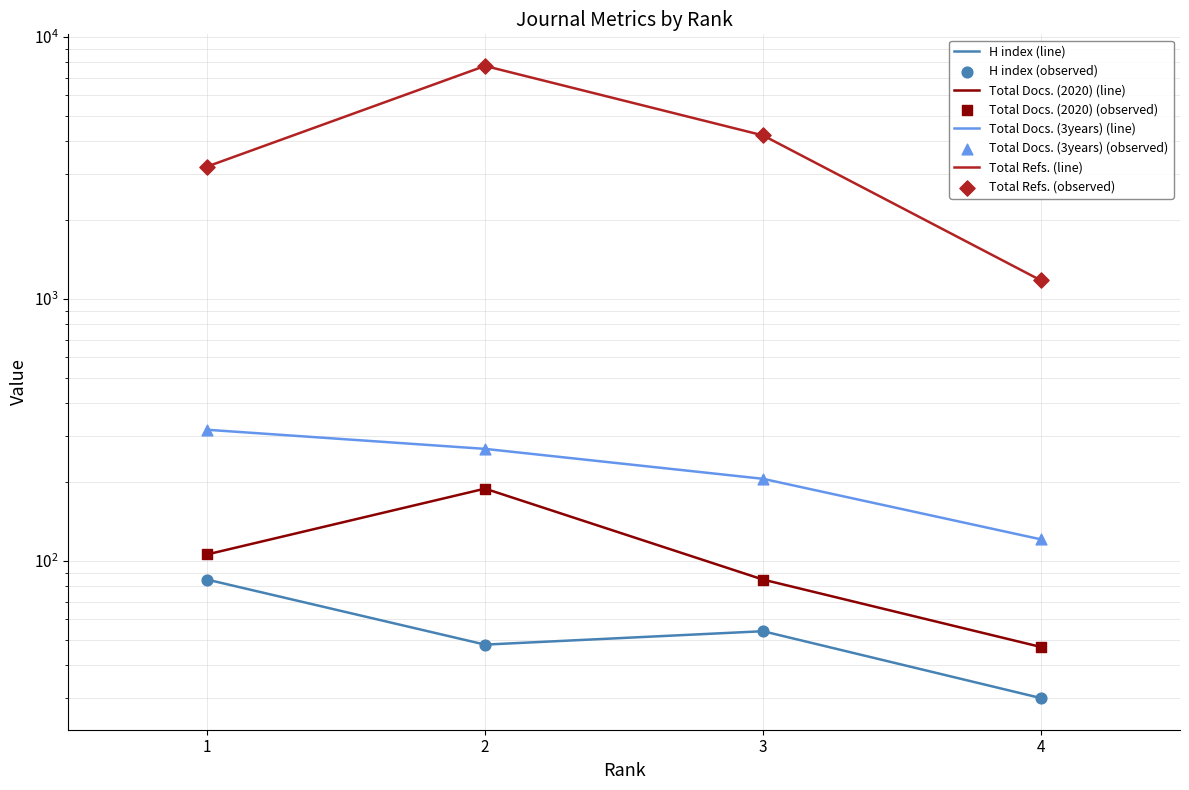

Is the value of Total Docs. (3years) at 2 greater than the value of H index at 4?

Yes